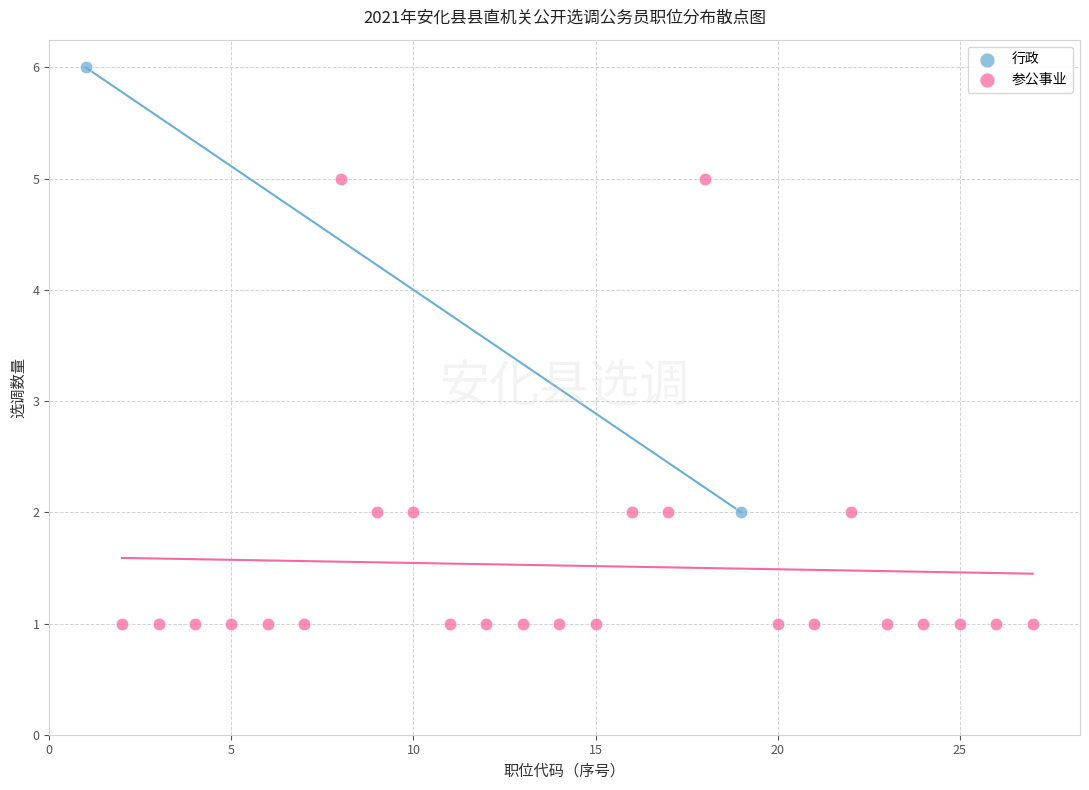

What are all the series names shown in the legend?

行政, 参公事业